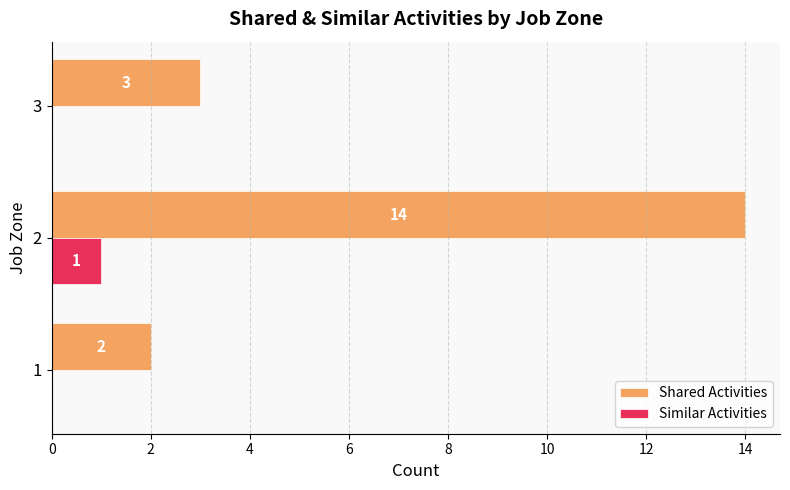

What is the sum of the Shared Activities values at 3 and 1?

5